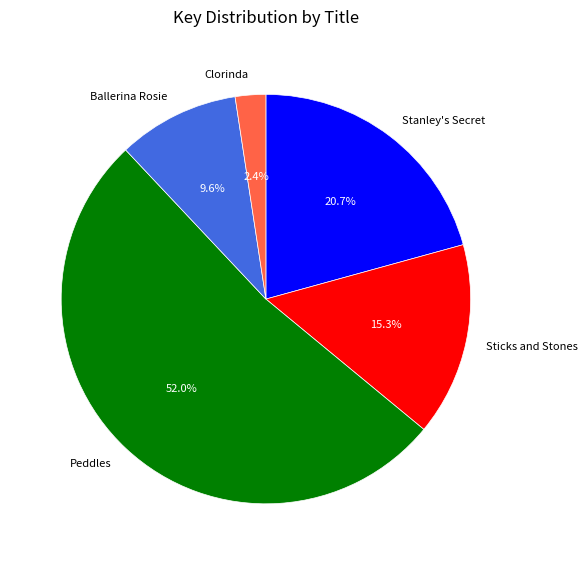

What percentage is the Ballerina Rosie slice, to the nearest percent?

10%